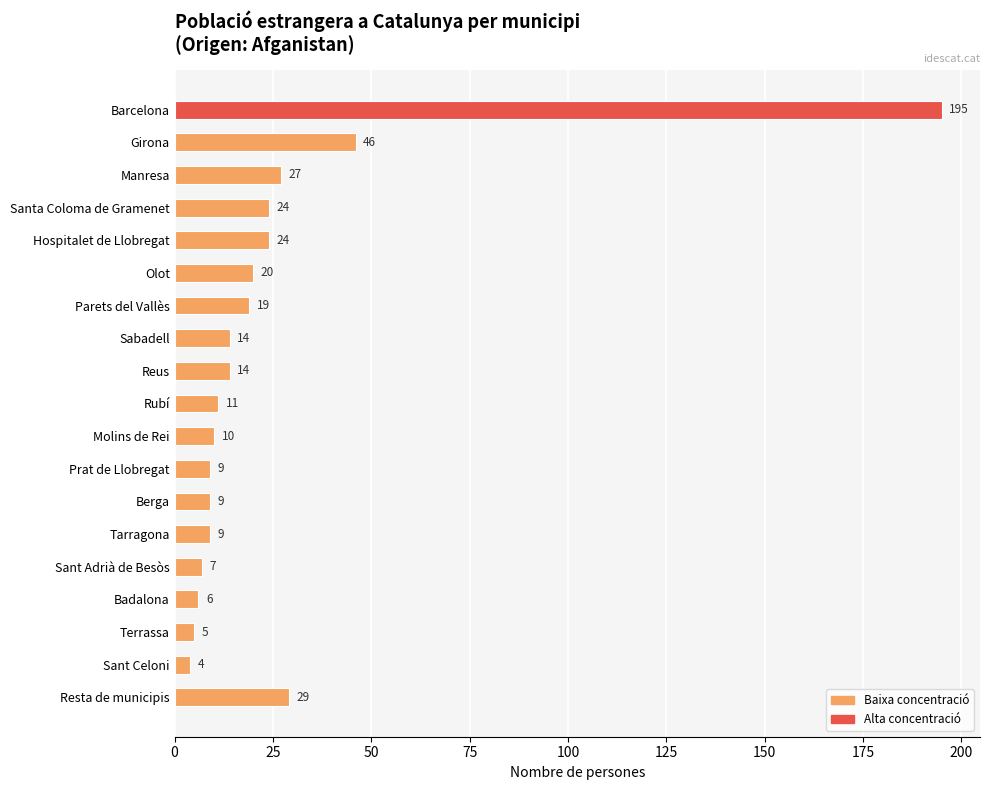

Are the bars grouped side by side (vs. stacked)?

No